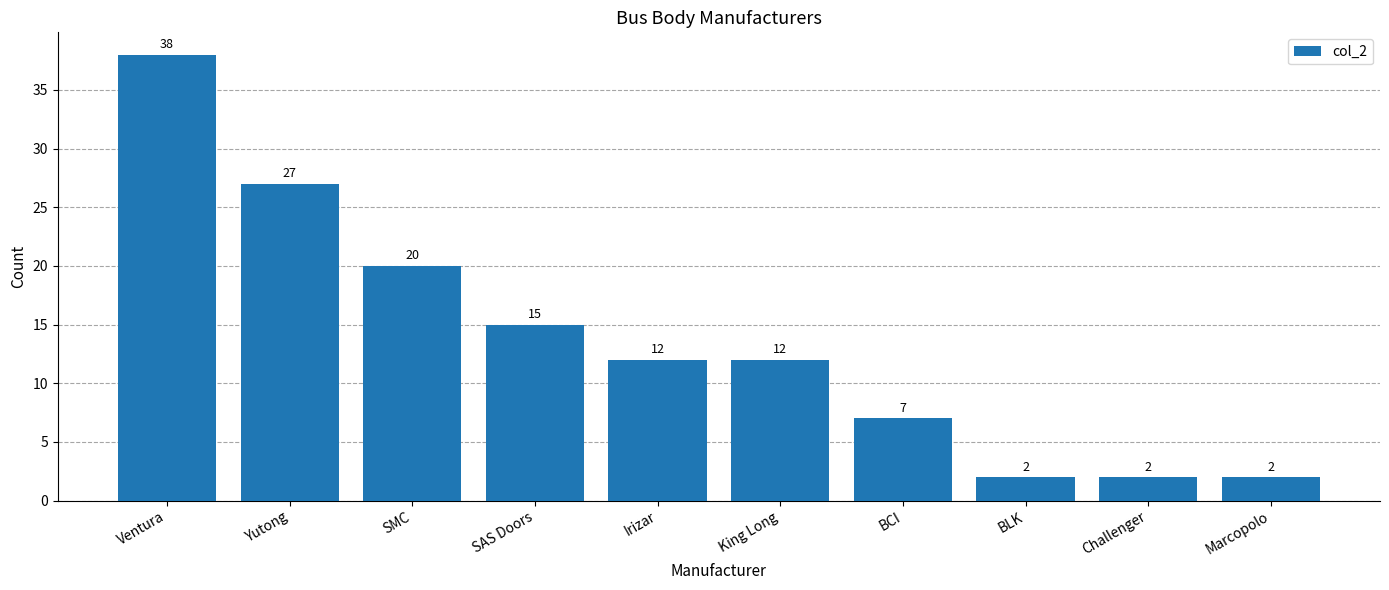

How many bars are there in total?

10